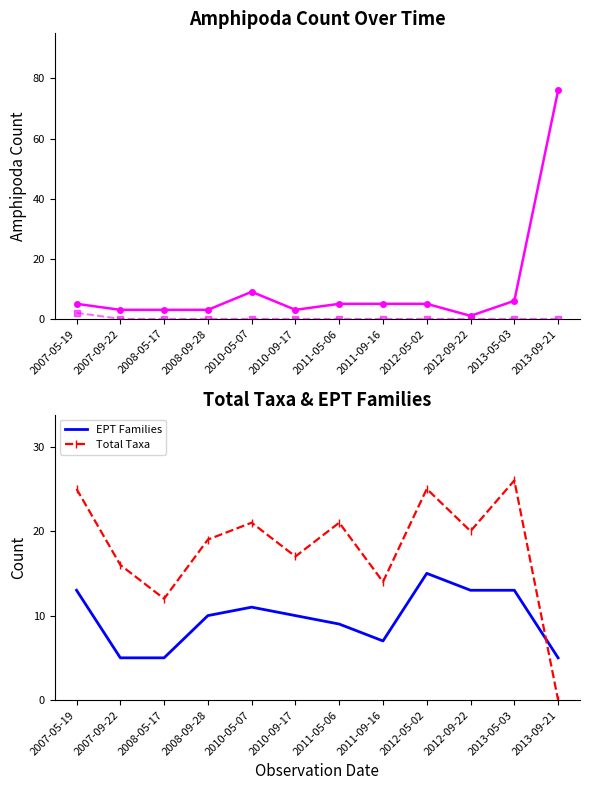

What is the total value across all series at 2011-09-16?

26